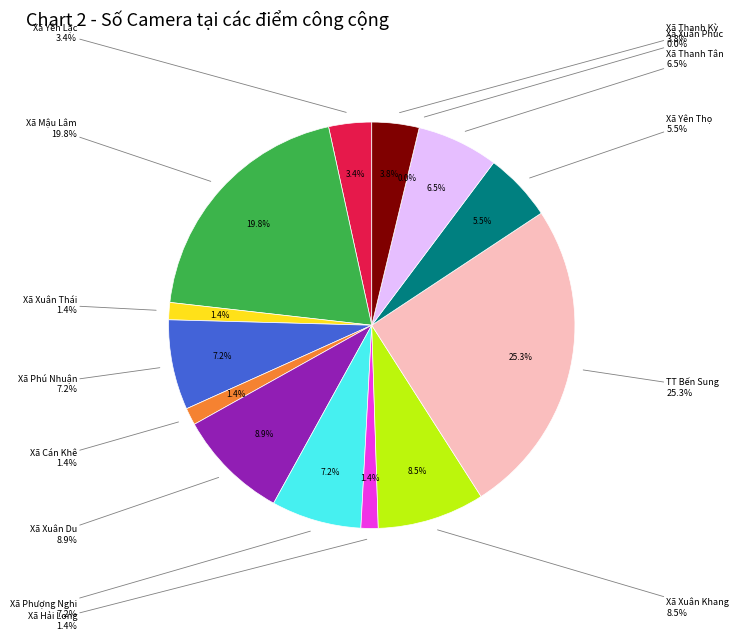

True or false: Xã Thanh Kỳ accounts for 1% of the total.

False